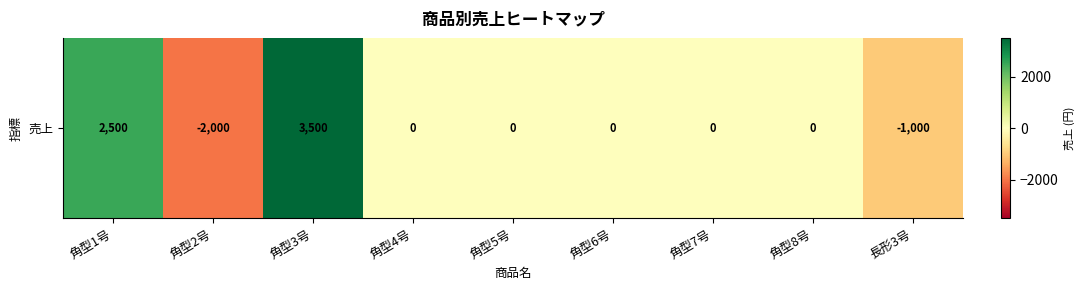

Rank the categories by value from lowest to highest.

角型2号, 長形3号, 角型4号, 角型5号, 角型6号, 角型7号, 角型8号, 角型1号, 角型3号